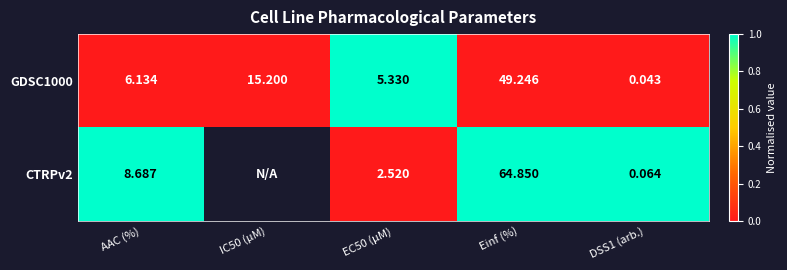

At which label does GDSC1000 first exceed 6?

AAC (%)